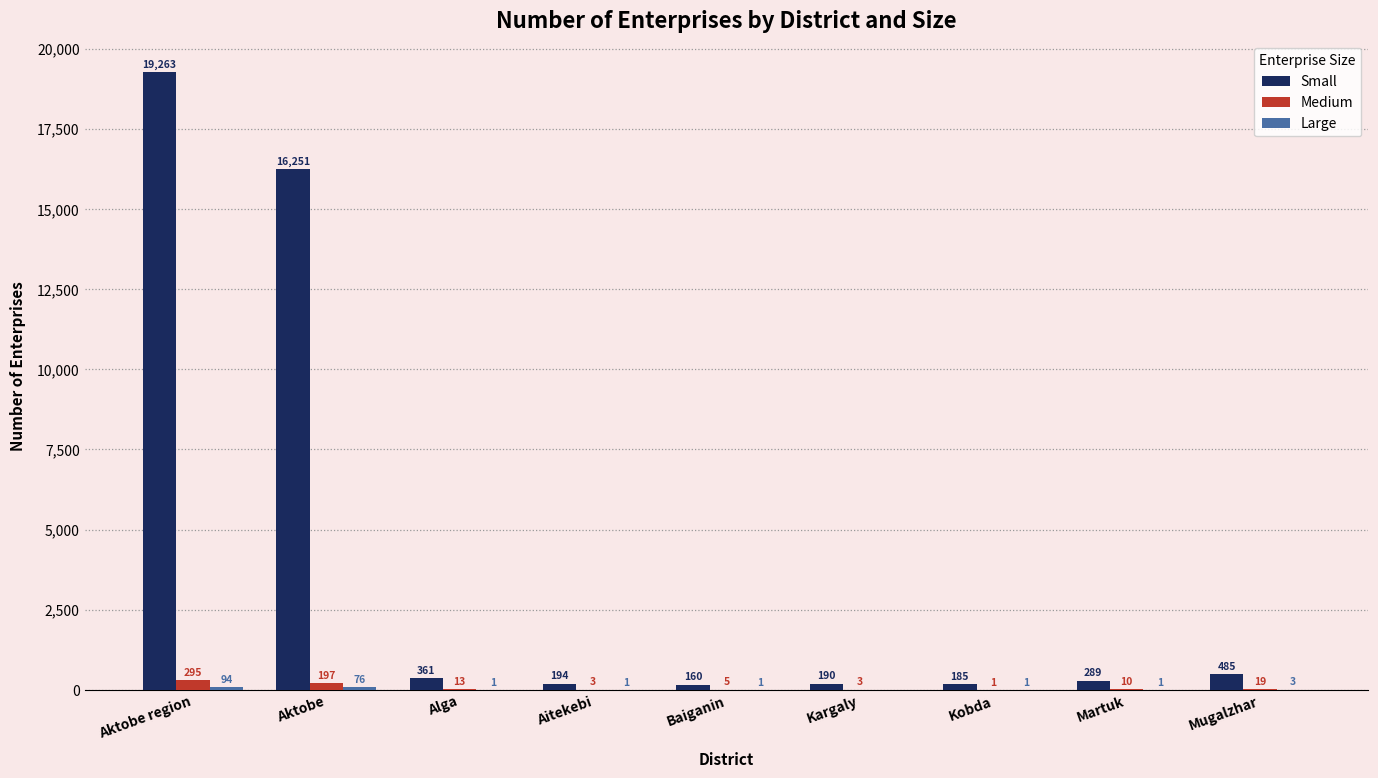

What is the sum of all Small values?

37378